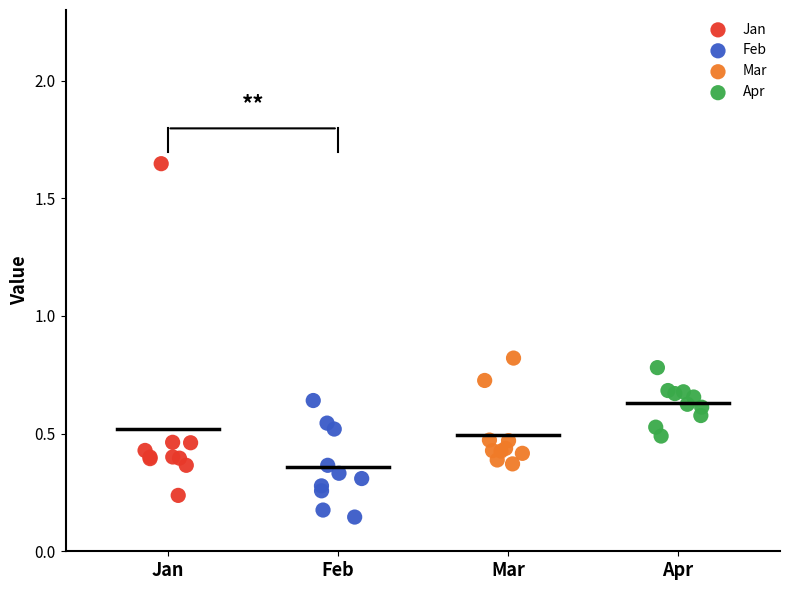

What are all the series names shown in the legend?

Jan, Feb, Mar, Apr